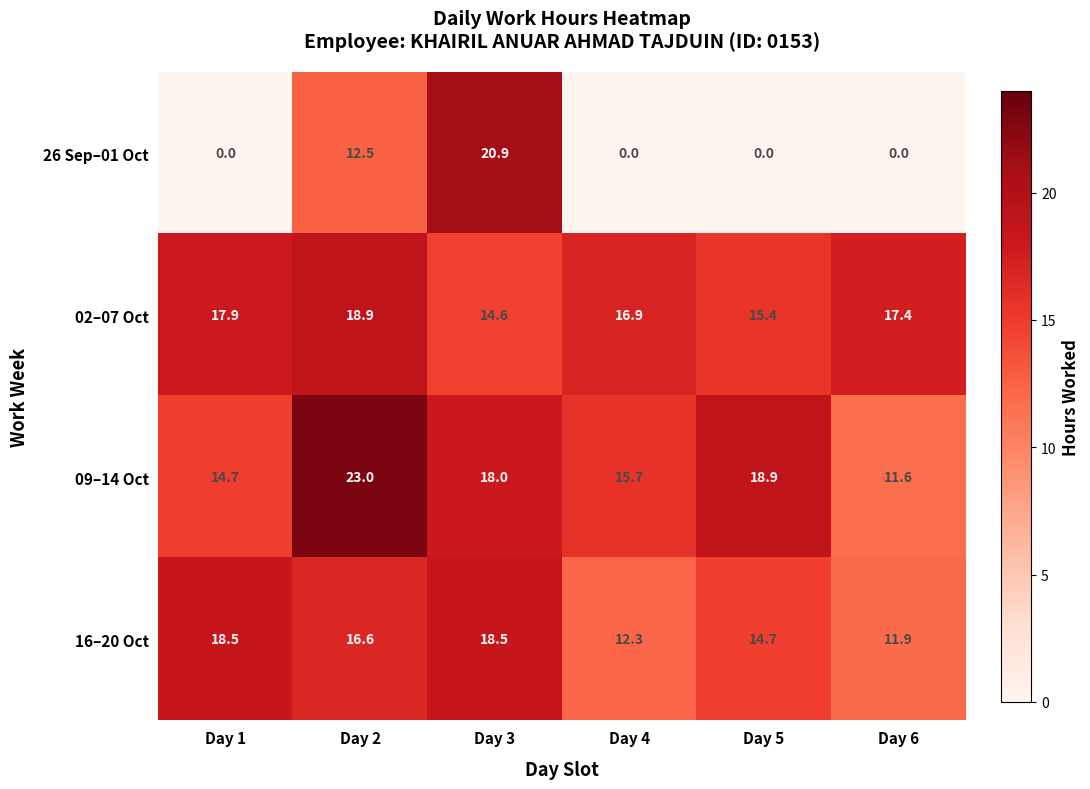

Where is 02–07 Oct nearest to the value 16?

Day 5